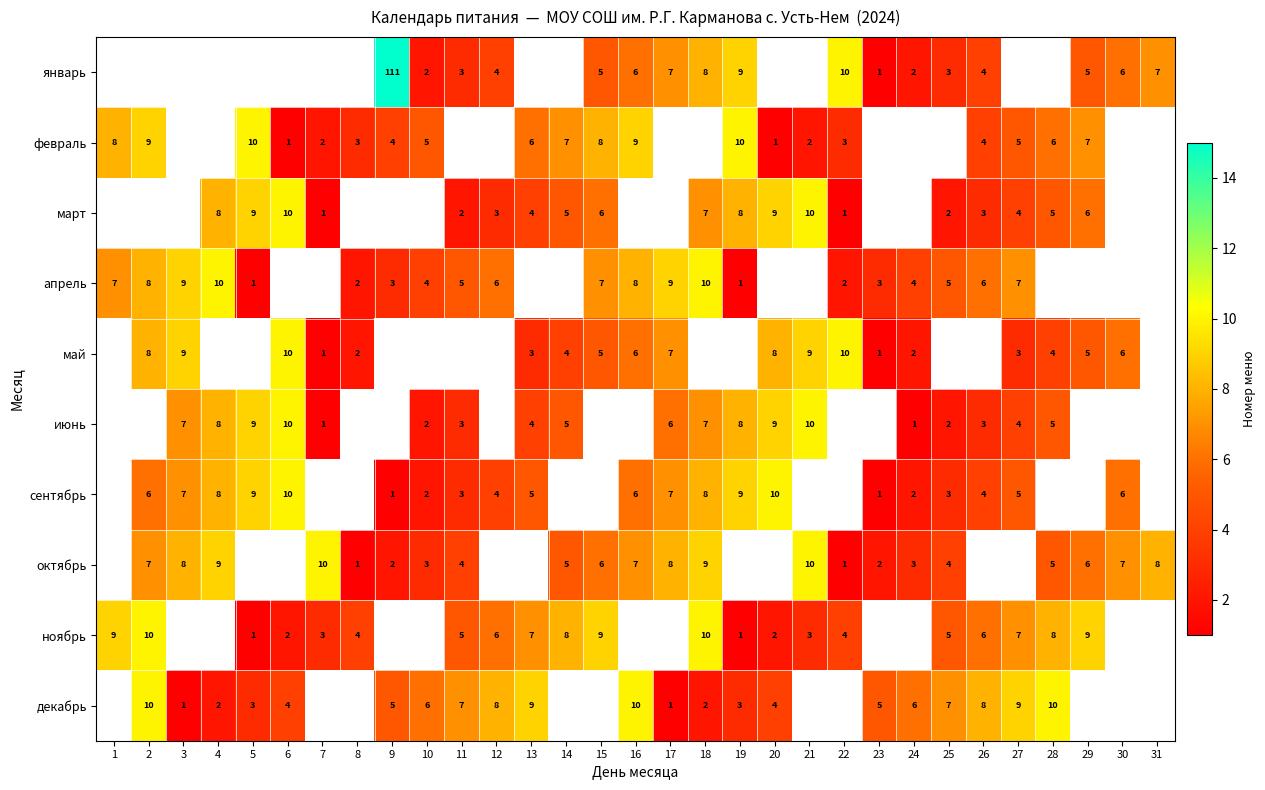

The value of декабрь at 24 is 9. True or false?

False